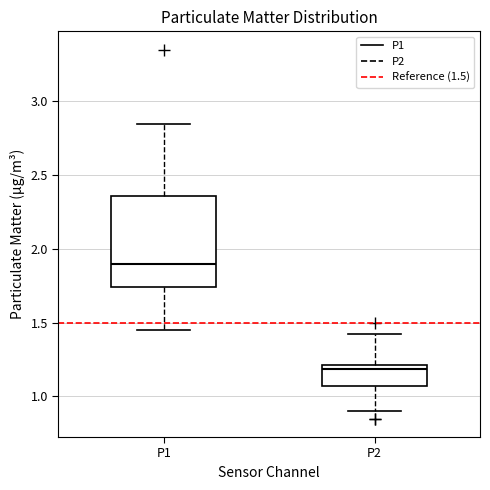

Where does the lower whisker of the box for P2 end on the y-axis? The values are not printed on the chart, so give them approximately, as read against the axis.

0.90